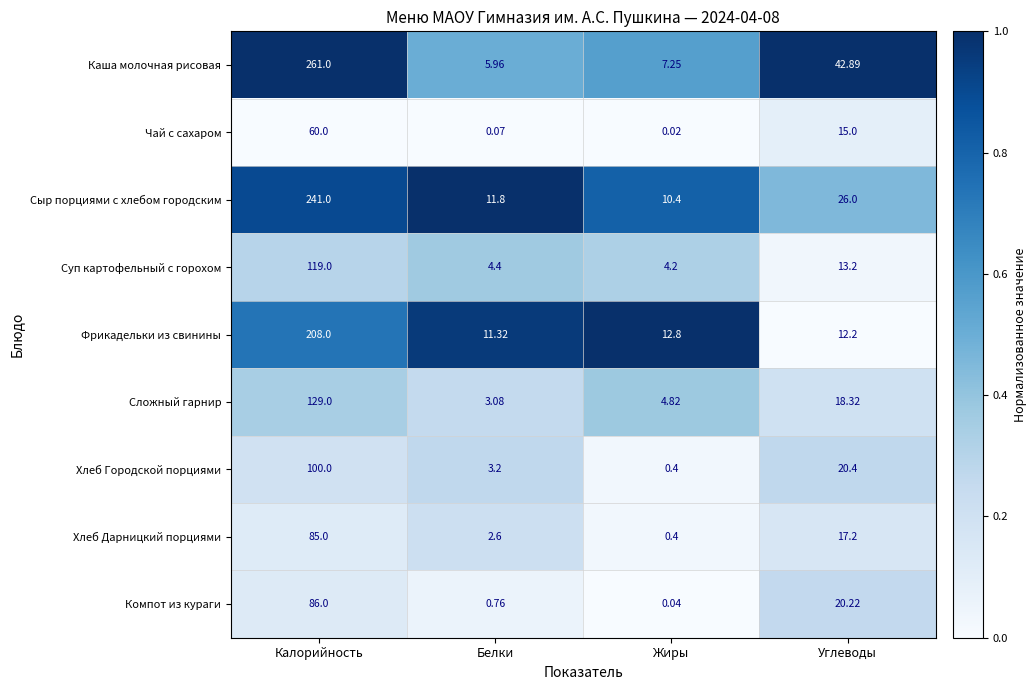

Between Белки and Углеводы, which series saw the biggest shift?

Каша молочная рисовая